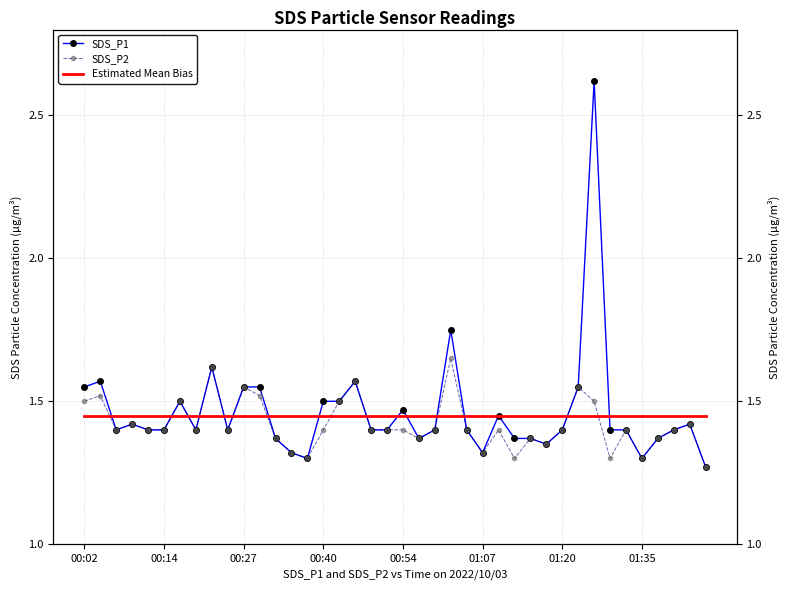

Is this an area chart (filled region under the line)?

No